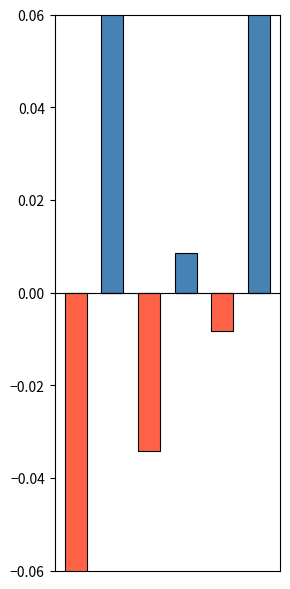

What is the sum of all Negative values?

-0.1